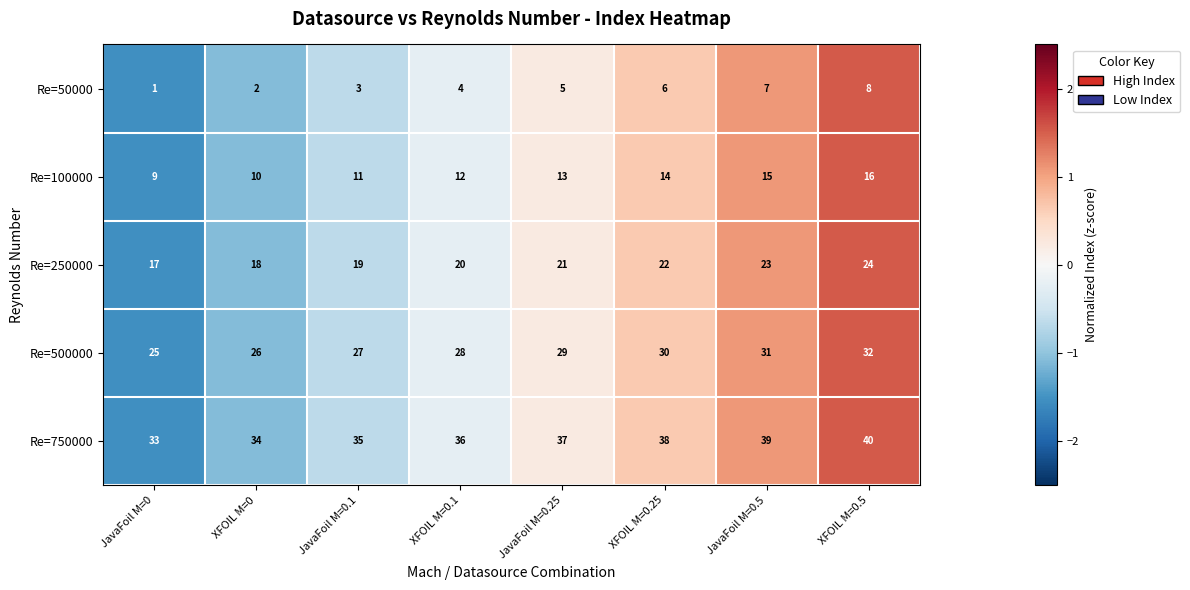

Is it true that Re=750000 equals 59 at JavaFoil M=0.5?

False